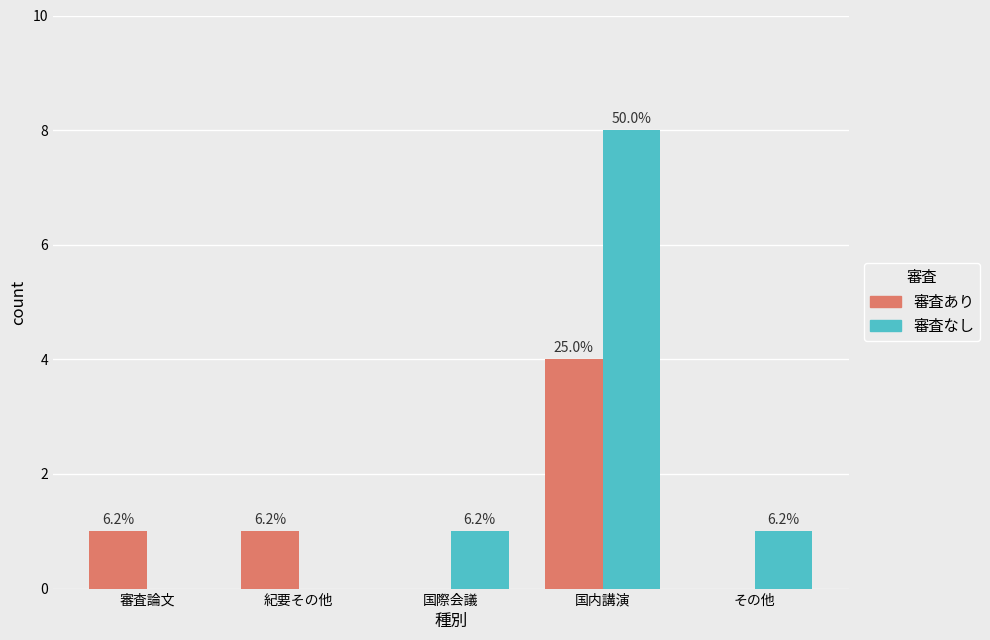

Does the chart contain stacked bars?

No